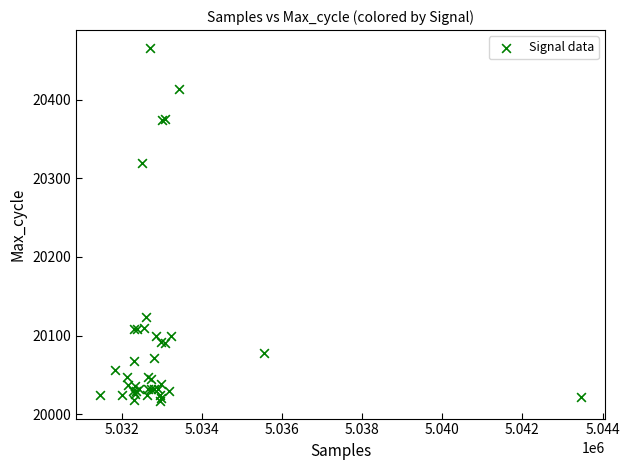

What Y value in the scatter plot is closest to 20241?

20320